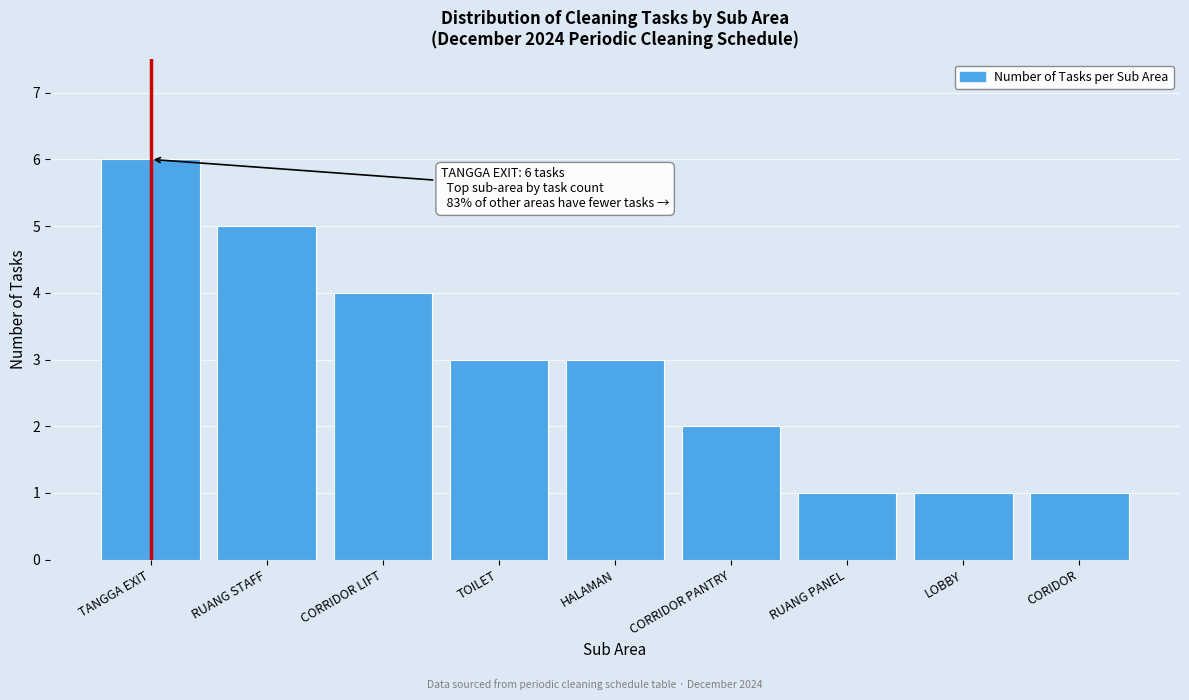

Reading left to right, what are all the values shown in this chart?

TANGGA EXIT=6	RUANG STAFF=5	CORRIDOR LIFT=4	TOILET=3	HALAMAN=3	CORRIDOR PANTRY=2	RUANG PANEL=1	LOBBY=1	CORIDOR=1